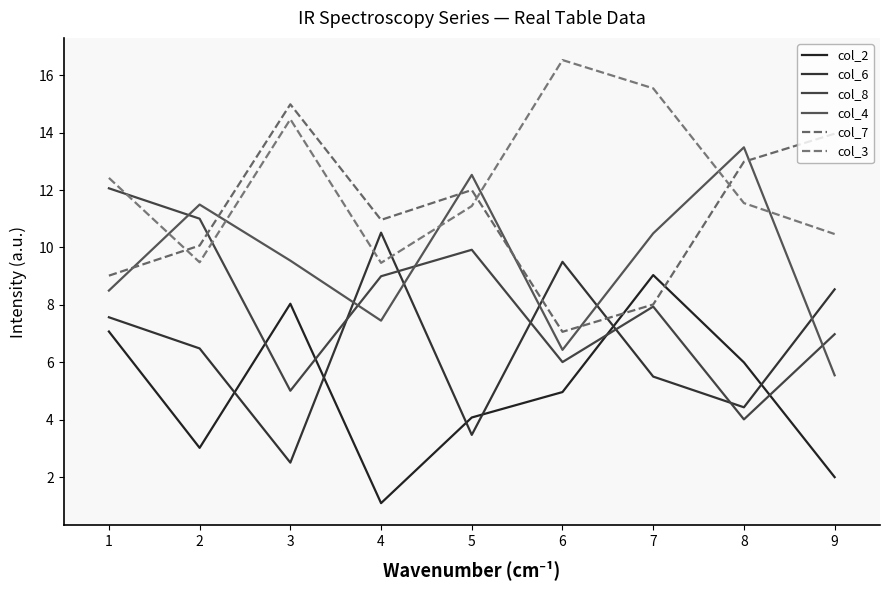

True or false: col_3 has a value of 21.0 at 1.

False